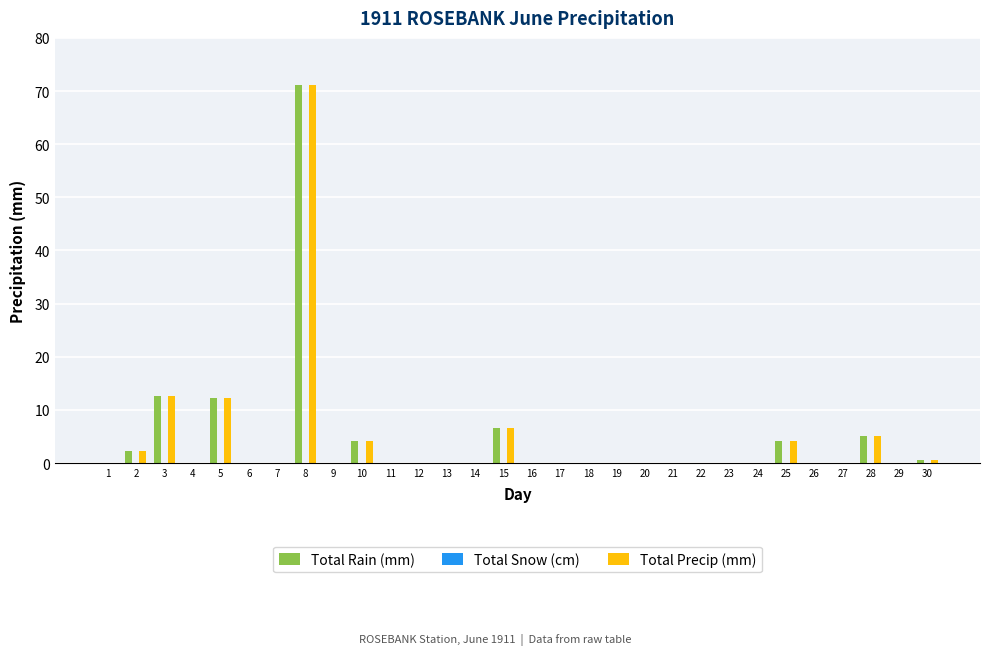

At which category is the sum across all series the highest?

8